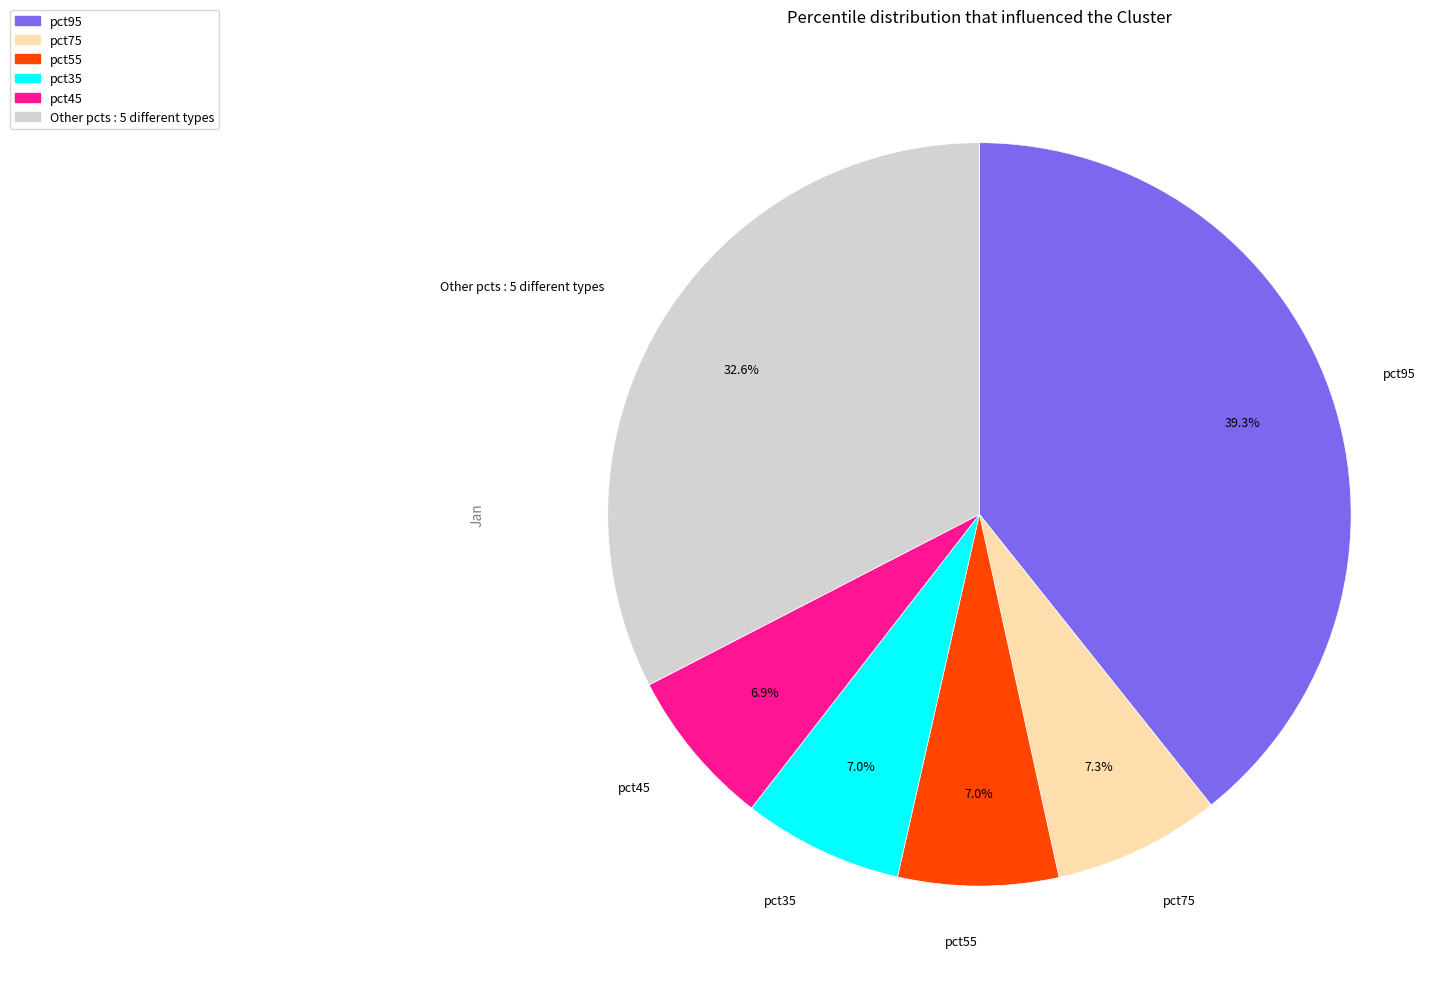

Is there any slice that represents more than half of the pie?

No